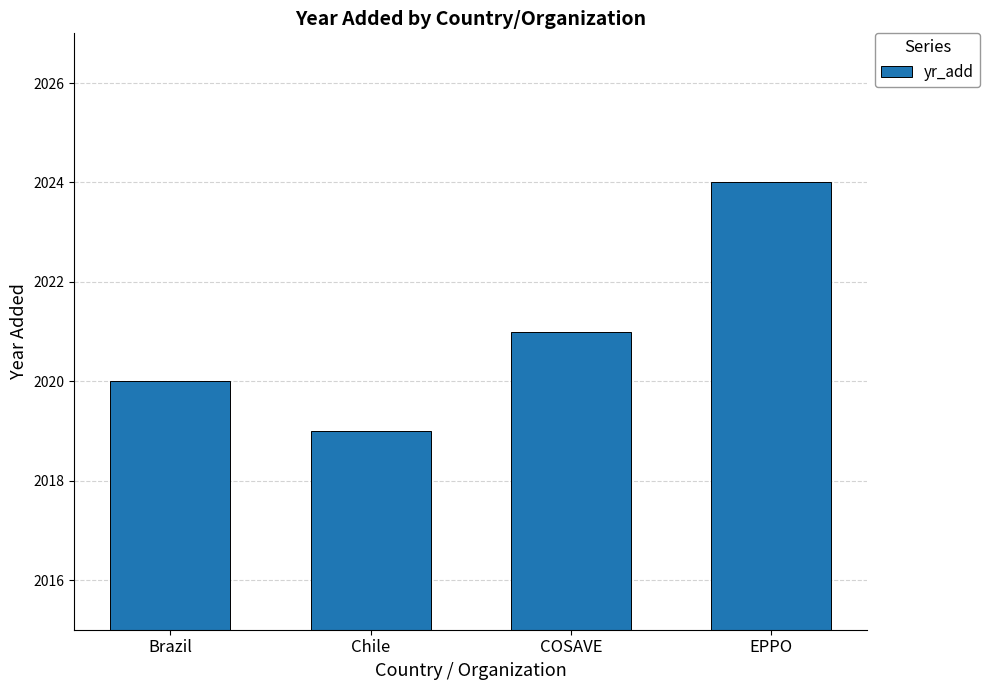

How many bars are there in total?

4